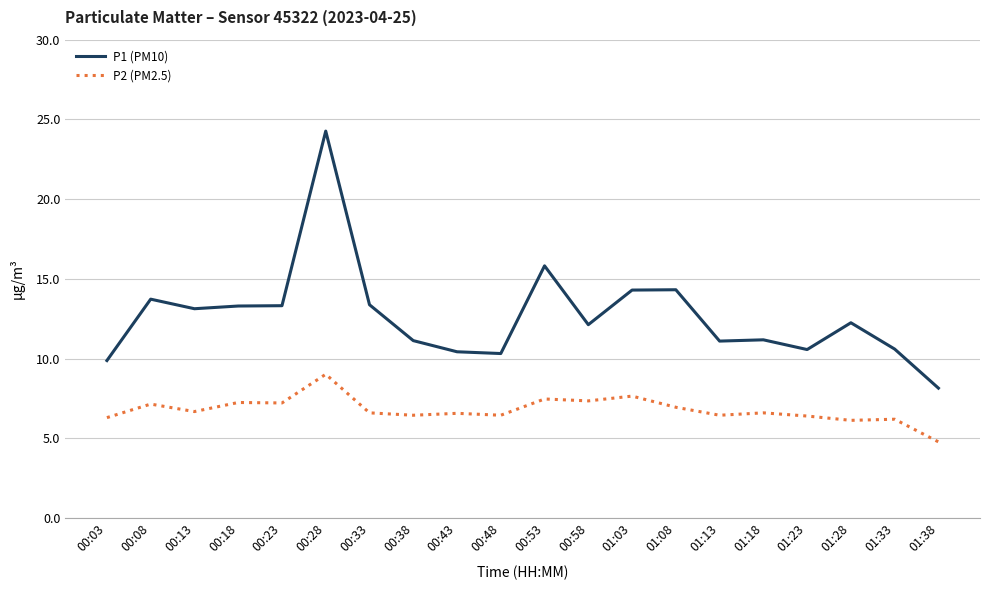

Which series changed the most between 01:28 and 01:33?

P1 (PM10)